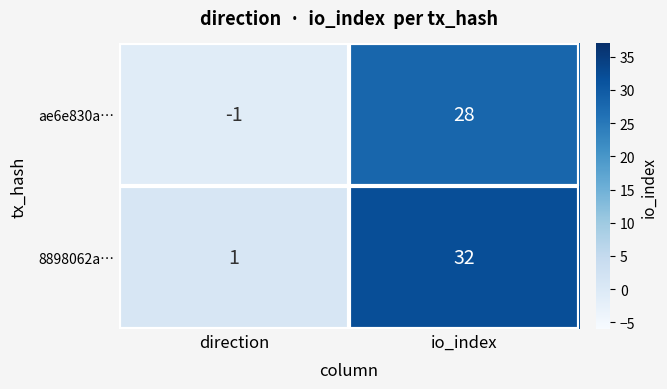

Rank the categories by ae6e830a… value from lowest to highest.

direction, io_index